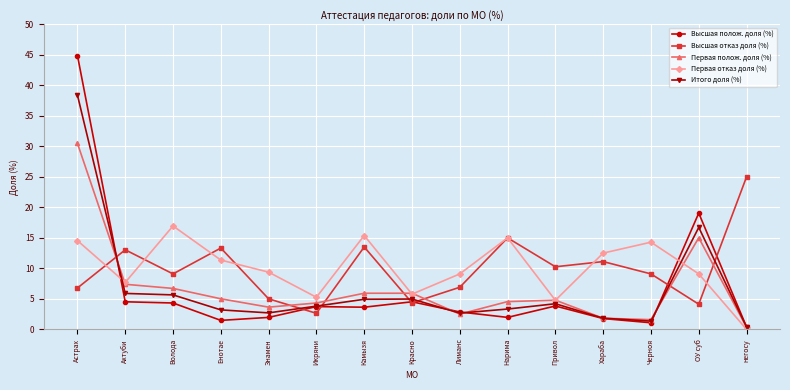

Where is the first local minimum for Высшая отказ доля (%)?

Волода